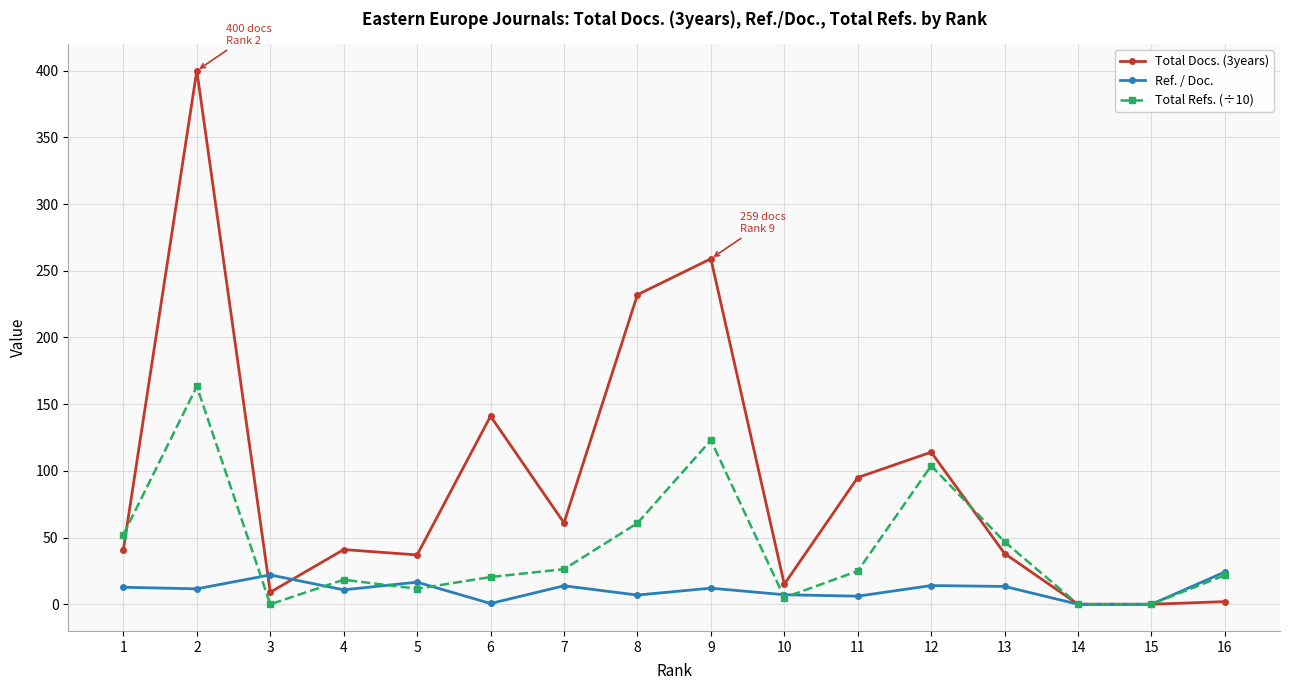

Rank the series by their maximum value, from highest to lowest.

Total Docs. (3years), Total Refs. (÷10), Ref. / Doc.